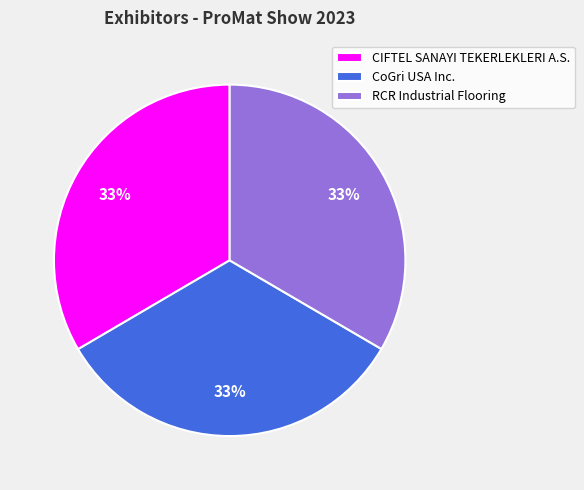

What is the ratio of the value at RCR Industrial Flooring to the value at CIFTEL SANAYI TEKERLEKLERI A.S.?

1.0